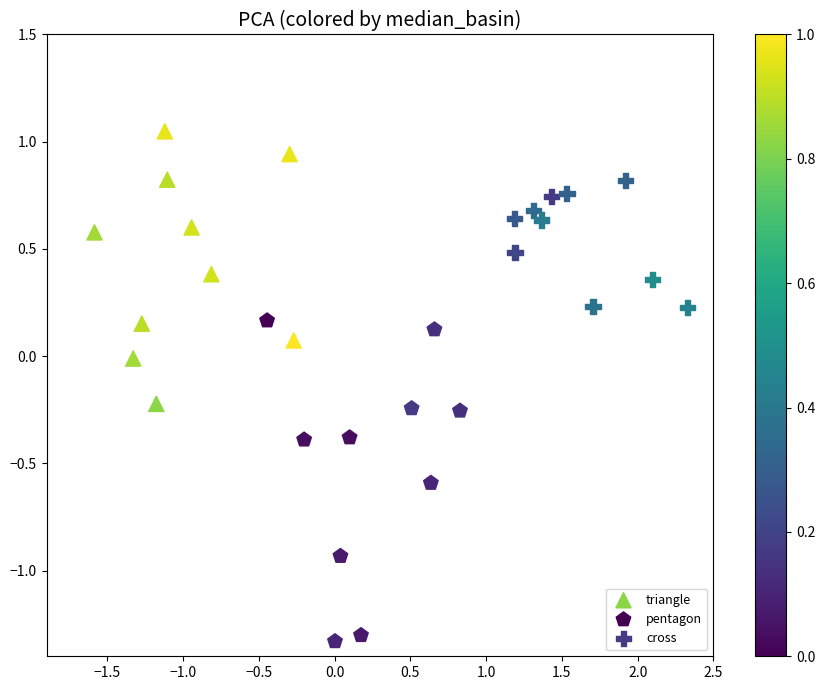

Which series has the largest Y range (max minus min)?

pentagon